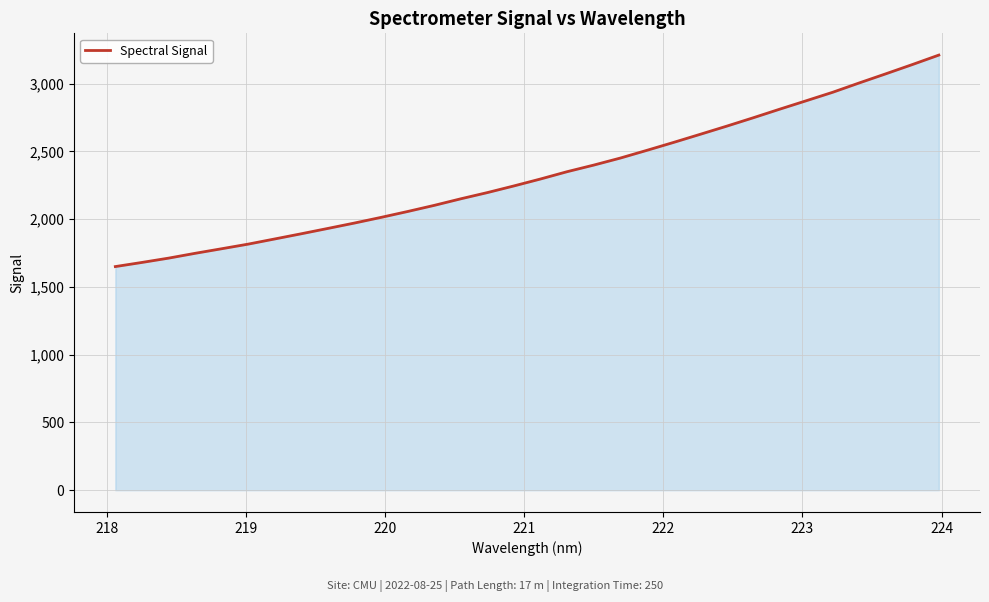

What is the greatest value displayed?

3211.0